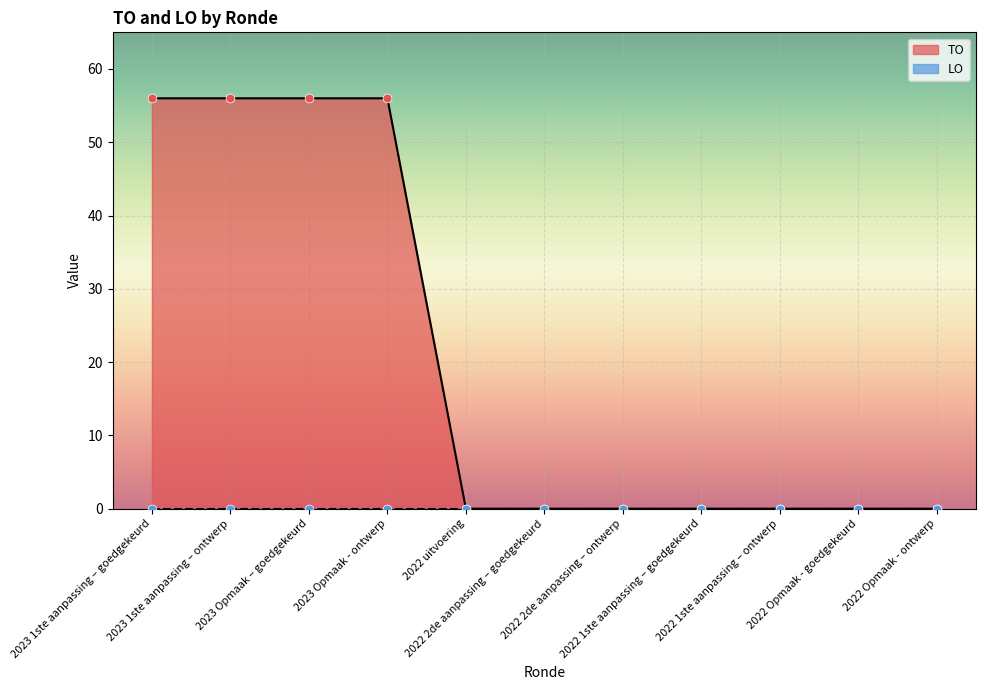

Between 2023 1ste aanpassing – ontwerp and 2023 1ste aanpassing – goedgekeurd, which is larger?

2023 1ste aanpassing – ontwerp